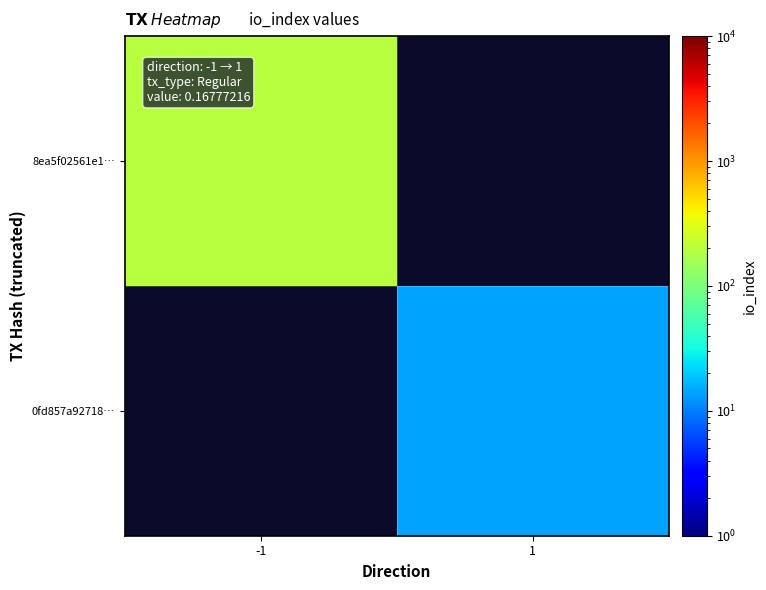

Count the number of data series in this chart.

2